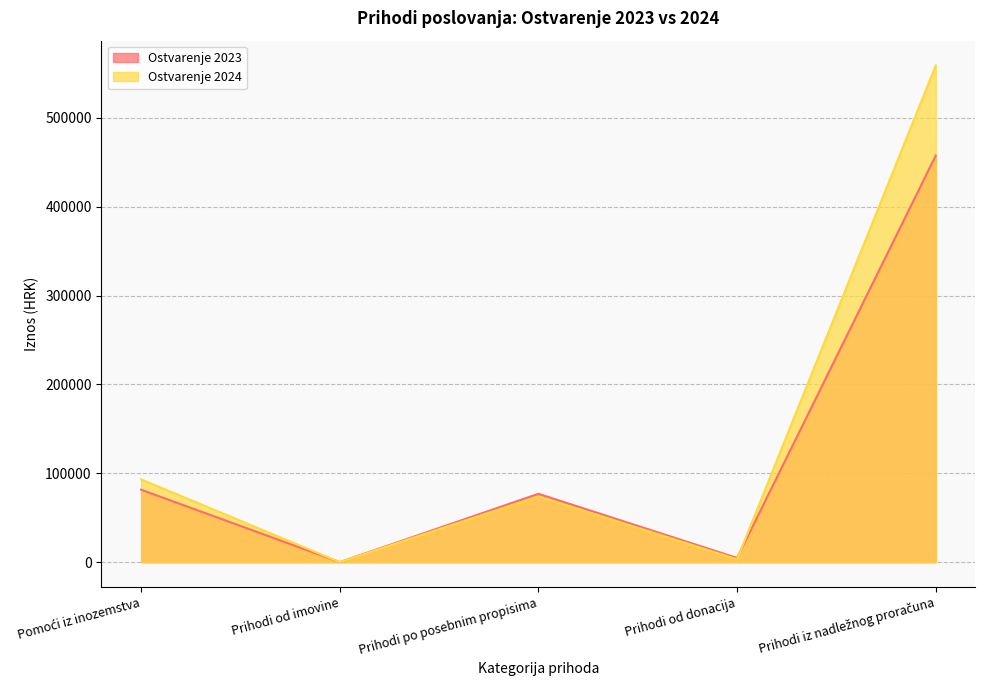

Rank the series by their maximum value, from lowest to highest.

Ostvarenje 2023, Ostvarenje 2024